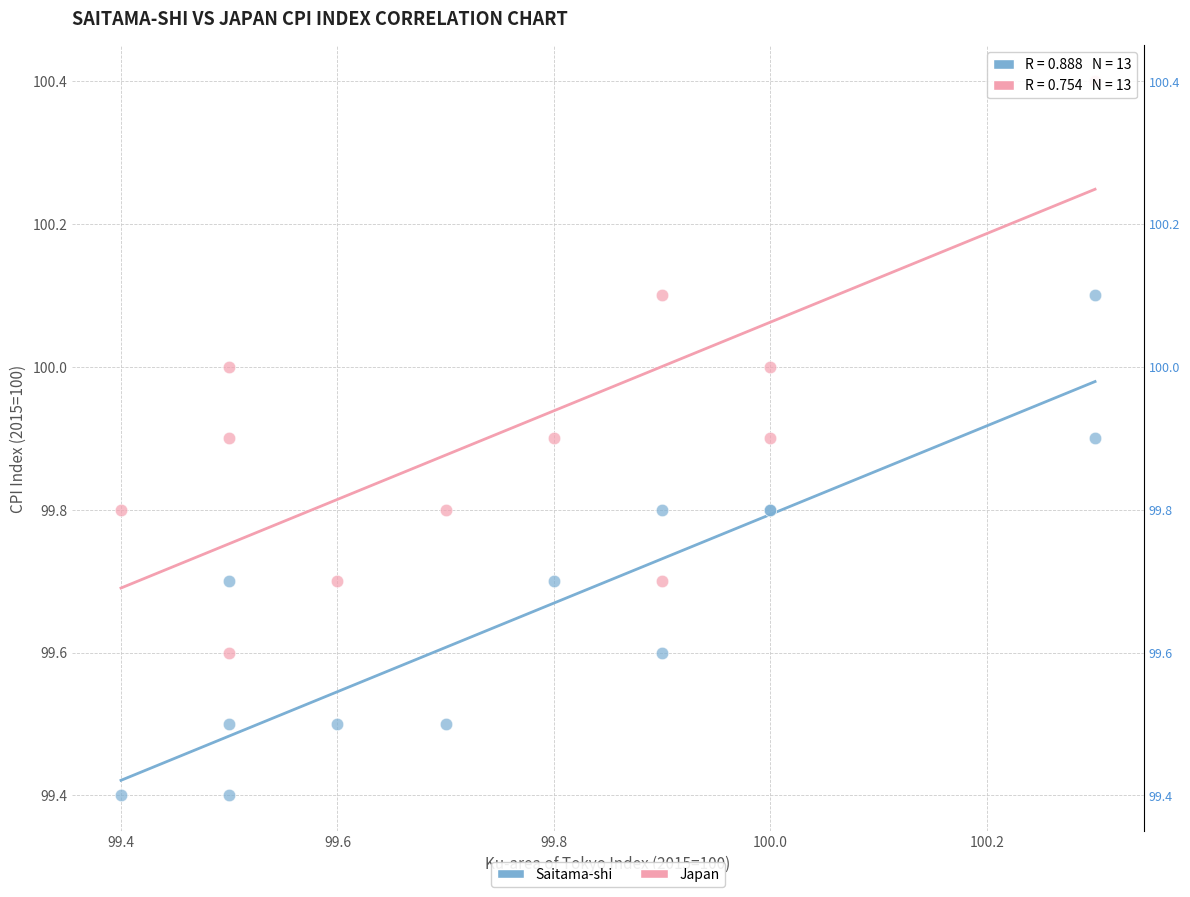

Which series has the widest spread of Y values?

Japan